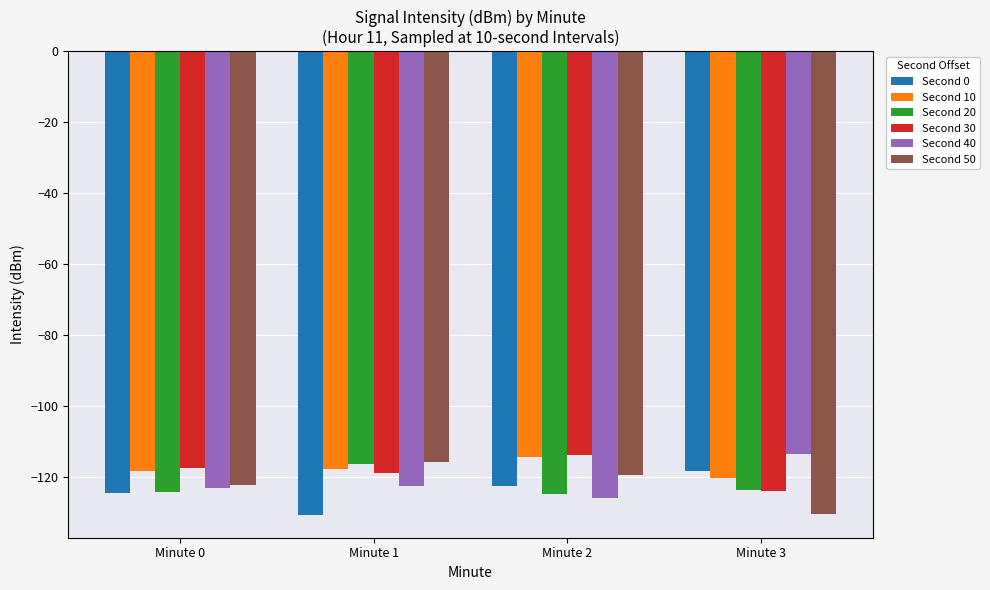

Is it true that Second 40 equals -83.6 at Minute 0?

False